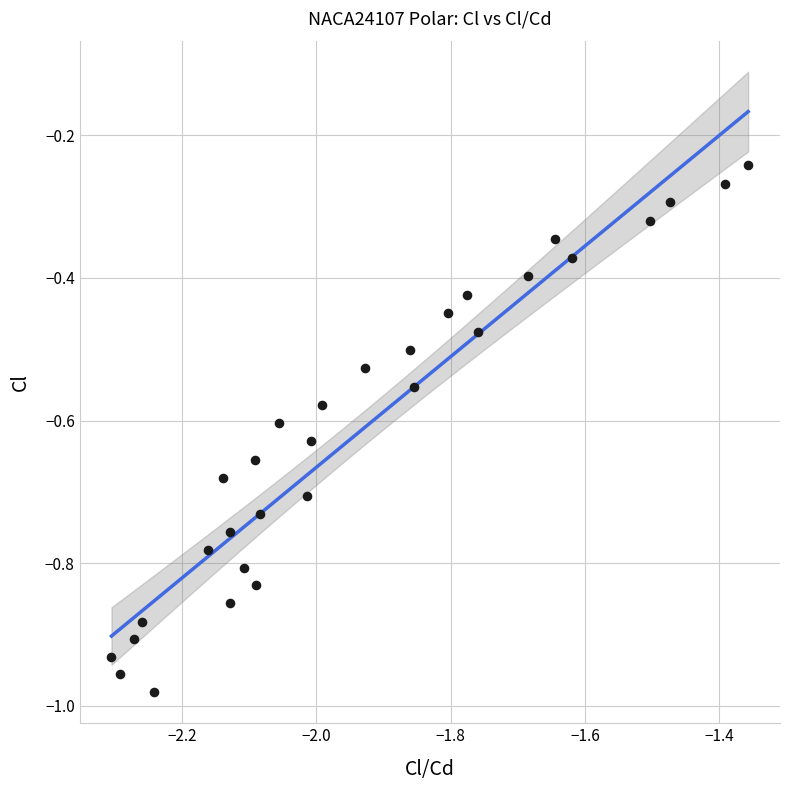

What is the range of Y values (max minus min)?

0.7